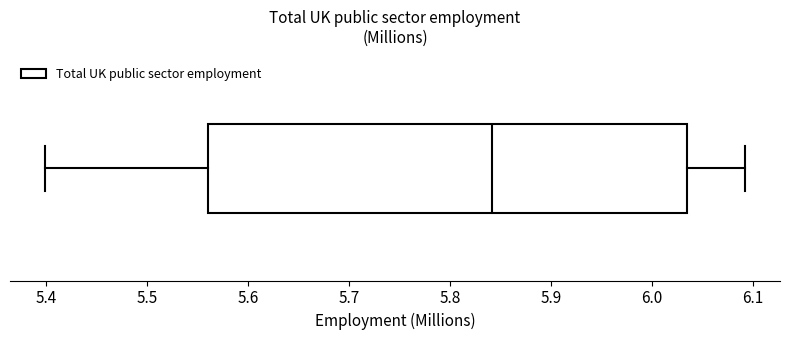

Transcribe this box plot: give where the median line is, the range the box spans, and where the two whiskers end, as read against the x-axis. The values are not printed on the chart, so give them approximately, as read against the axis.

median 5.84, box 5.56 to 6.03, whiskers 5.40 to 6.09